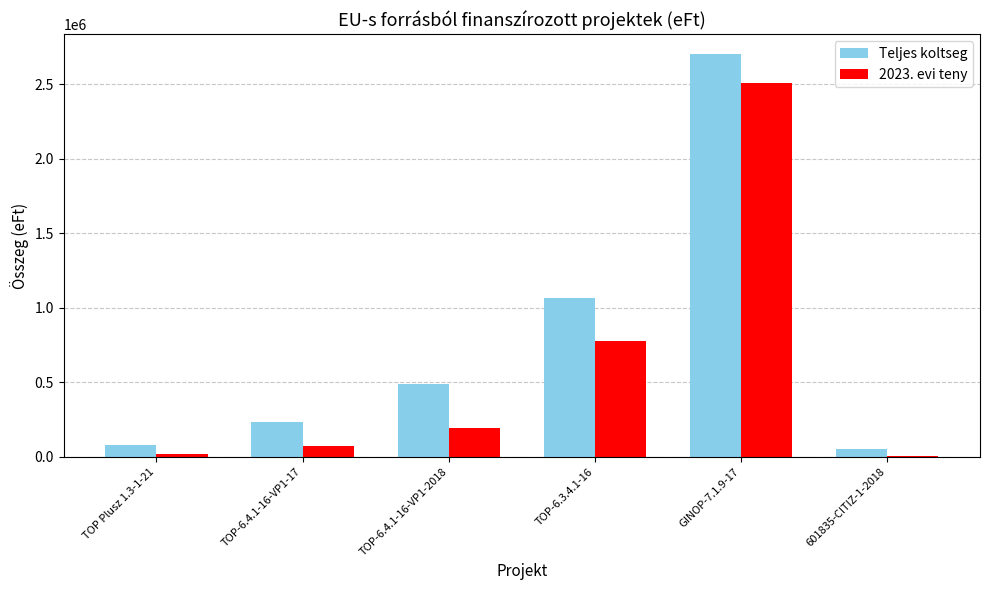

Does the chart contain stacked bars?

No